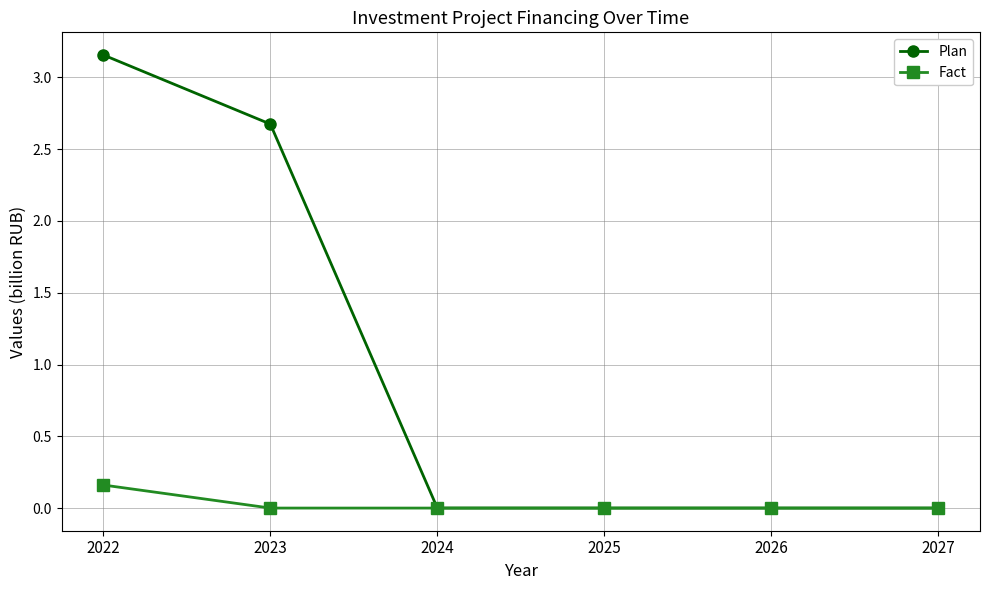

What are all the series names shown in the legend?

Plan, Fact